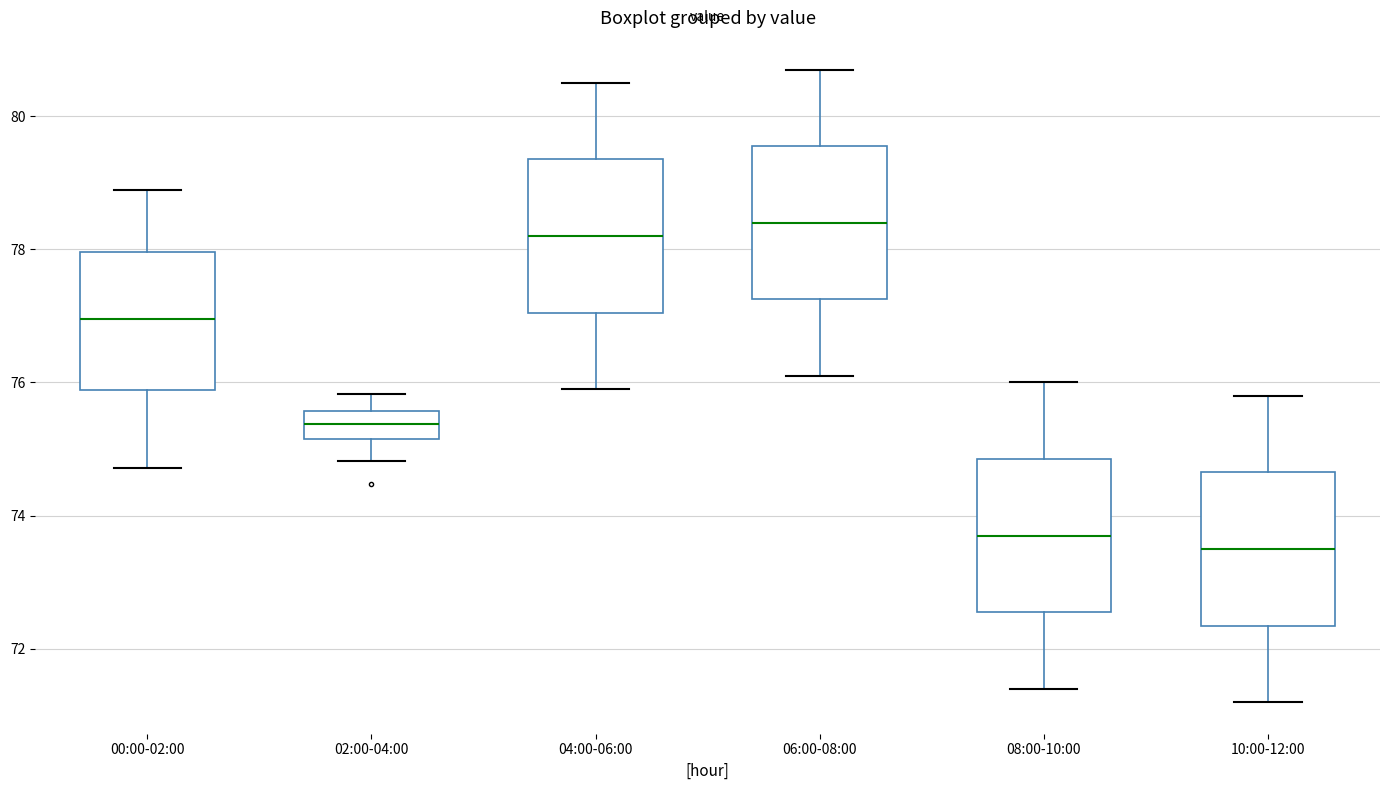

Reading left to right, read every box against the y-axis: the position of its median line, the range the box covers, and the ends of its whiskers. The values are not printed on the chart, so give them approximately, as read against the axis.

00:00-02:00: median 77.0, box 75.8 to 78.0, whiskers 74.8 to 78.8
02:00-04:00: median 75.4, box 75.2 to 75.6, whiskers 74.8 to 75.8
04:00-06:00: median 78.2, box 77.0 to 79.4, whiskers 76.0 to 80.6
06:00-08:00: median 78.4, box 77.2 to 79.6, whiskers 76.2 to 80.8
08:00-10:00: median 73.8, box 72.6 to 74.8, whiskers 71.4 to 76.0
10:00-12:00: median 73.6, box 72.4 to 74.6, whiskers 71.2 to 75.8